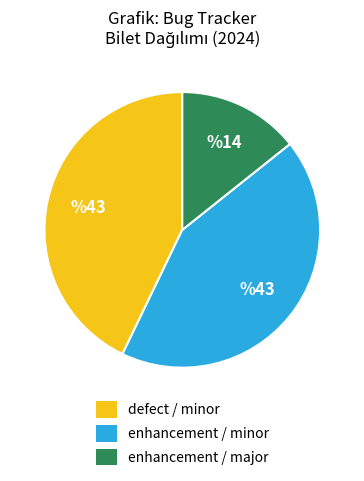

The enhancement / minor slice represents 43% of the pie. True or false?

True